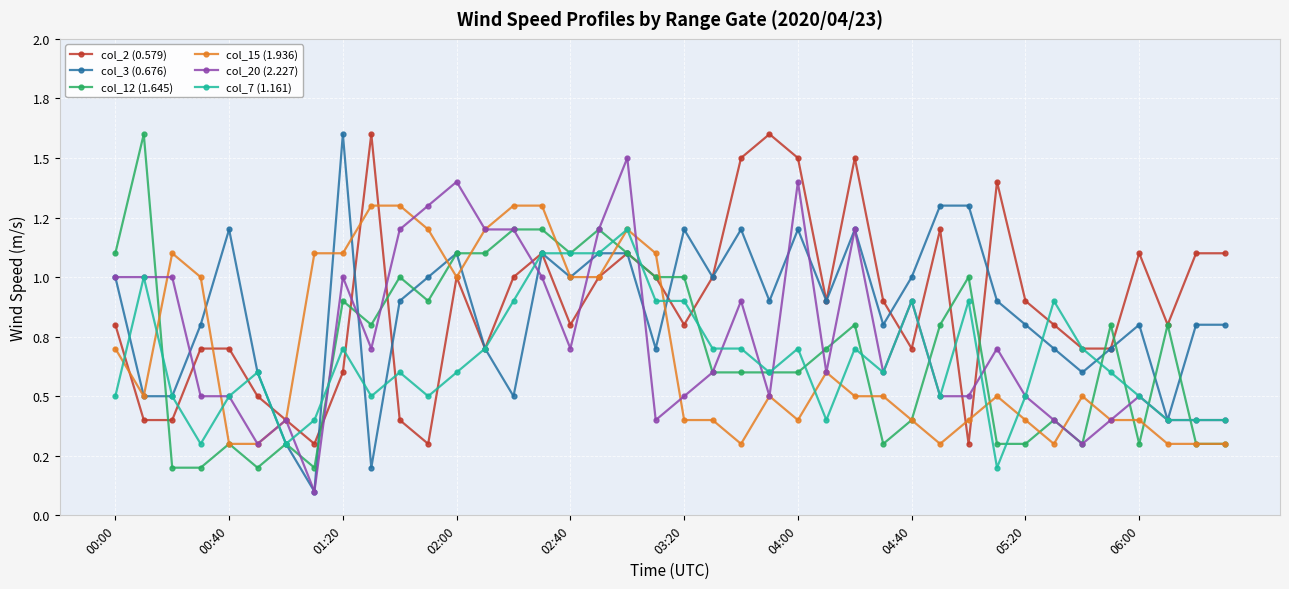

Reading right to left, what are all the values shown in this chart?

col_2 (0.579): 1.1	1.1	0.8	1.1	0.7	0.7	0.8	0.9	1.4	0.3	1.2	0.7	0.9	1.5	0.9	1.5	1.6	1.5	1.0	0.8	1.0	1.1	1.0	0.8	1.1	1.0	0.7	1.0	0.3	0.4	1.6	0.6	0.3	0.4	0.5	0.7	0.7	0.4	0.4	0.8
col_3 (0.676): 0.8	0.8	0.4	0.8	0.7	0.6	0.7	0.8	0.9	1.3	1.3	1.0	0.8	1.2	0.9	1.2	0.9	1.2	1.0	1.2	0.7	1.1	1.1	1.0	1.1	0.5	0.7	1.1	1.0	0.9	0.2	1.6	0.1	0.3	0.6	1.2	0.8	0.5	0.5	1.0
col_12 (1.645): 0.3	0.3	0.8	0.3	0.8	0.3	0.4	0.3	0.3	1.0	0.8	0.4	0.3	0.8	0.7	0.6	0.6	0.6	0.6	1.0	1.0	1.1	1.2	1.1	1.2	1.2	1.1	1.1	0.9	1.0	0.8	0.9	0.2	0.3	0.2	0.3	0.2	0.2	1.6	1.1
col_15 (1.936): 0.3	0.3	0.3	0.4	0.4	0.5	0.3	0.4	0.5	0.4	0.3	0.4	0.5	0.5	0.6	0.4	0.5	0.3	0.4	0.4	1.1	1.2	1.0	1.0	1.3	1.3	1.2	1.0	1.2	1.3	1.3	1.1	1.1	0.4	0.3	0.3	1.0	1.1	0.5	0.7
col_20 (2.227): 0.4	0.4	0.4	0.5	0.4	0.3	0.4	0.5	0.7	0.5	0.5	0.9	0.6	1.2	0.6	1.4	0.5	0.9	0.6	0.5	0.4	1.5	1.2	0.7	1.0	1.2	1.2	1.4	1.3	1.2	0.7	1.0	0.1	0.4	0.3	0.5	0.5	1.0	1.0	1.0
col_7 (1.161): 0.4	0.4	0.4	0.5	0.6	0.7	0.9	0.5	0.2	0.9	0.5	0.9	0.6	0.7	0.4	0.7	0.6	0.7	0.7	0.9	0.9	1.2	1.1	1.1	1.1	0.9	0.7	0.6	0.5	0.6	0.5	0.7	0.4	0.3	0.6	0.5	0.3	0.5	1.0	0.5